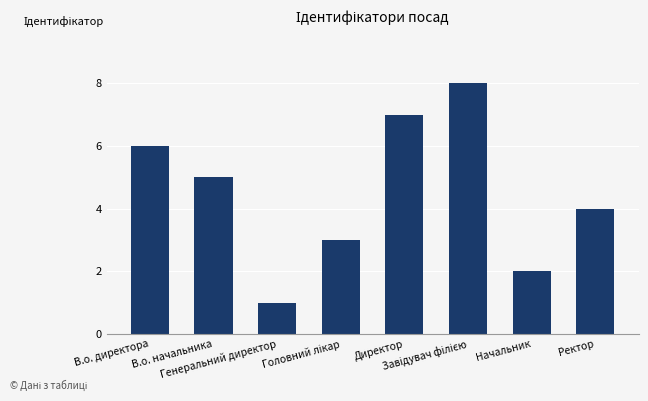

What is the minimum value shown in the chart?

1